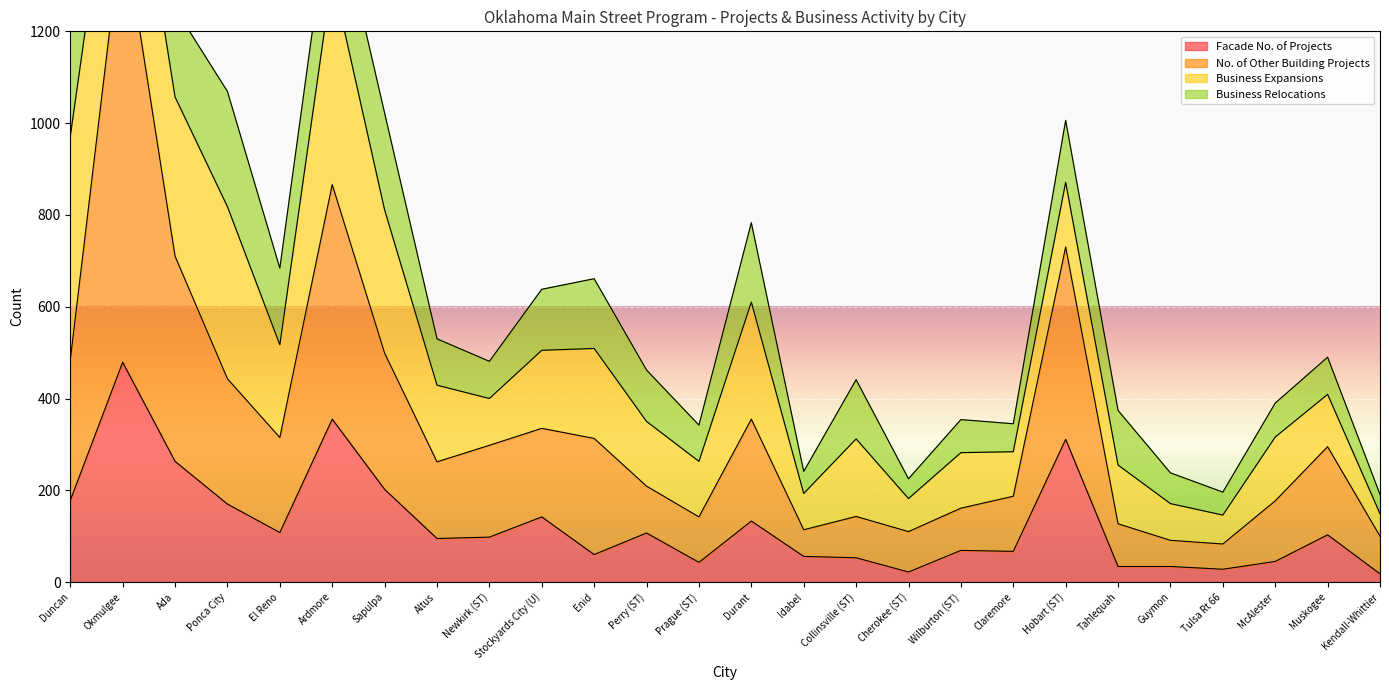

The Facade No. of Projects series shows 34 at Tahlequah. True or false?

True